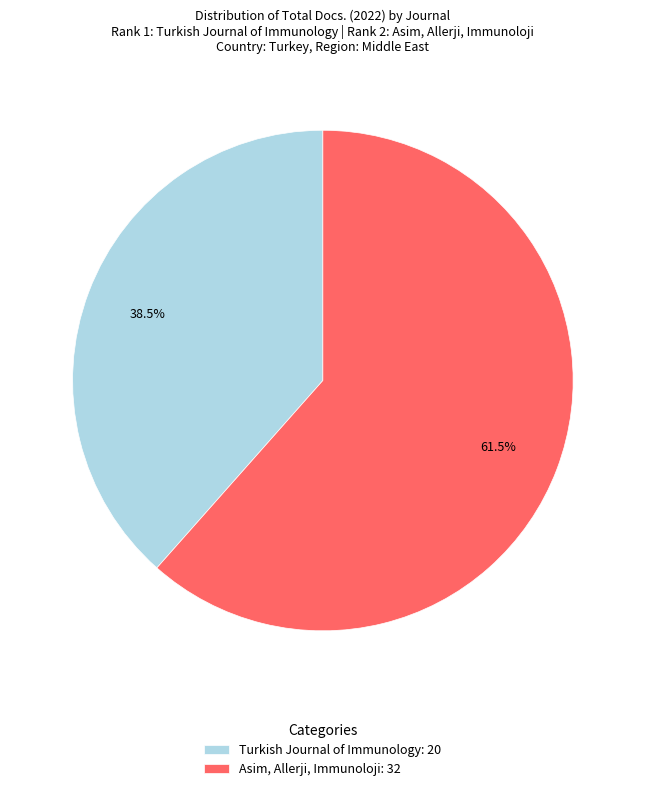

Which has a higher value, Turkish Journal of Immunology: 20 or Asim, Allerji, Immunoloji: 32?

Asim, Allerji, Immunoloji: 32